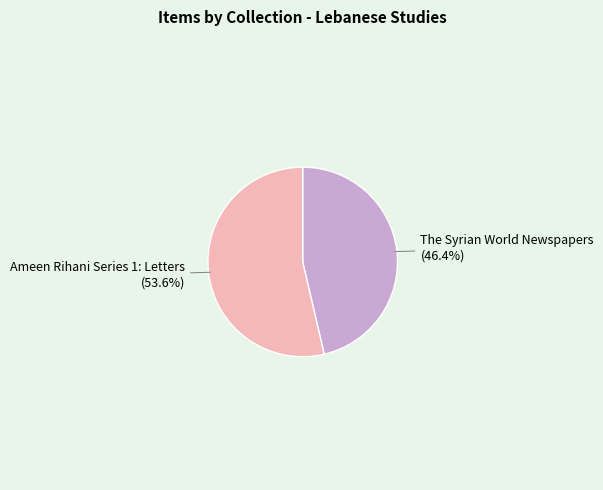

To the nearest percent, what is the difference between the largest and smallest slice percentages?

7%